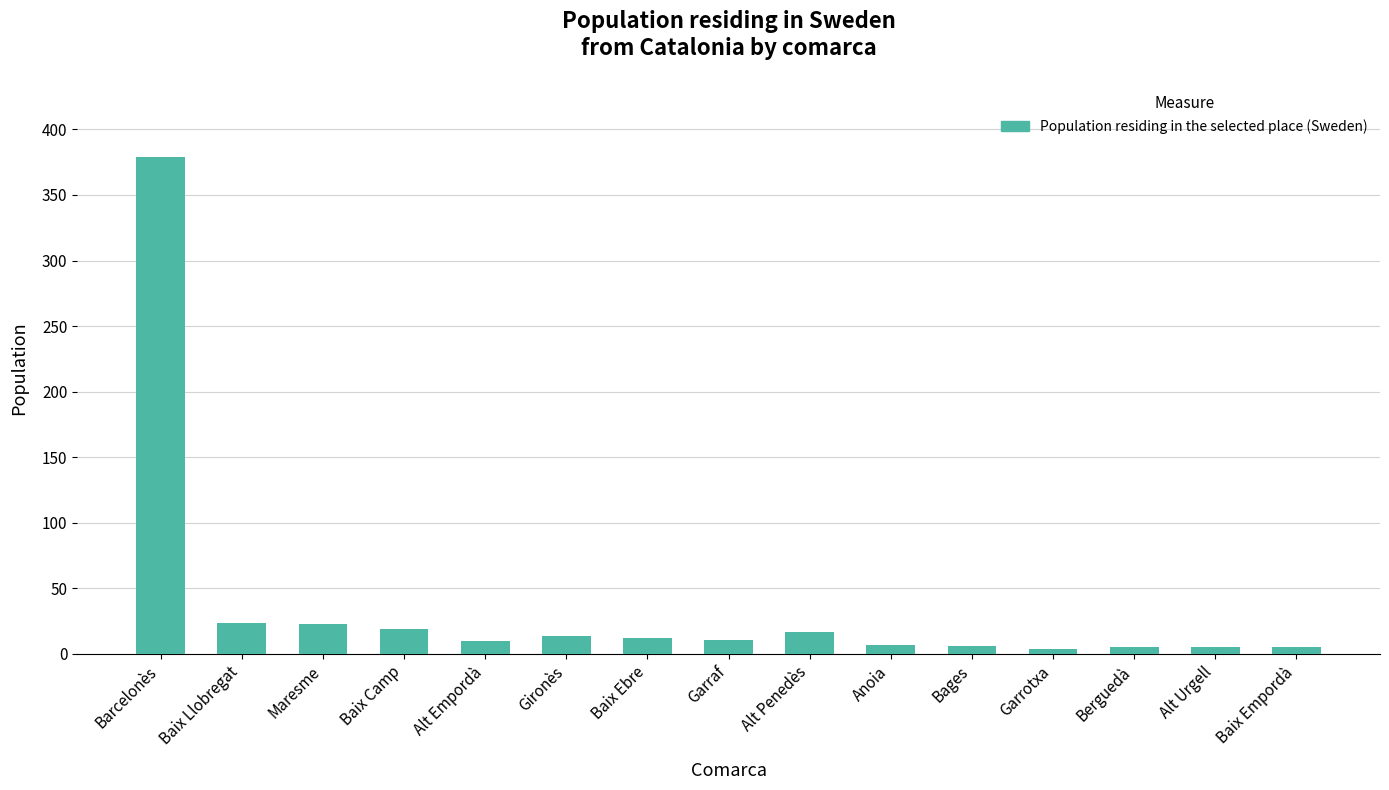

What is the value of the 2nd bar from the left?

24